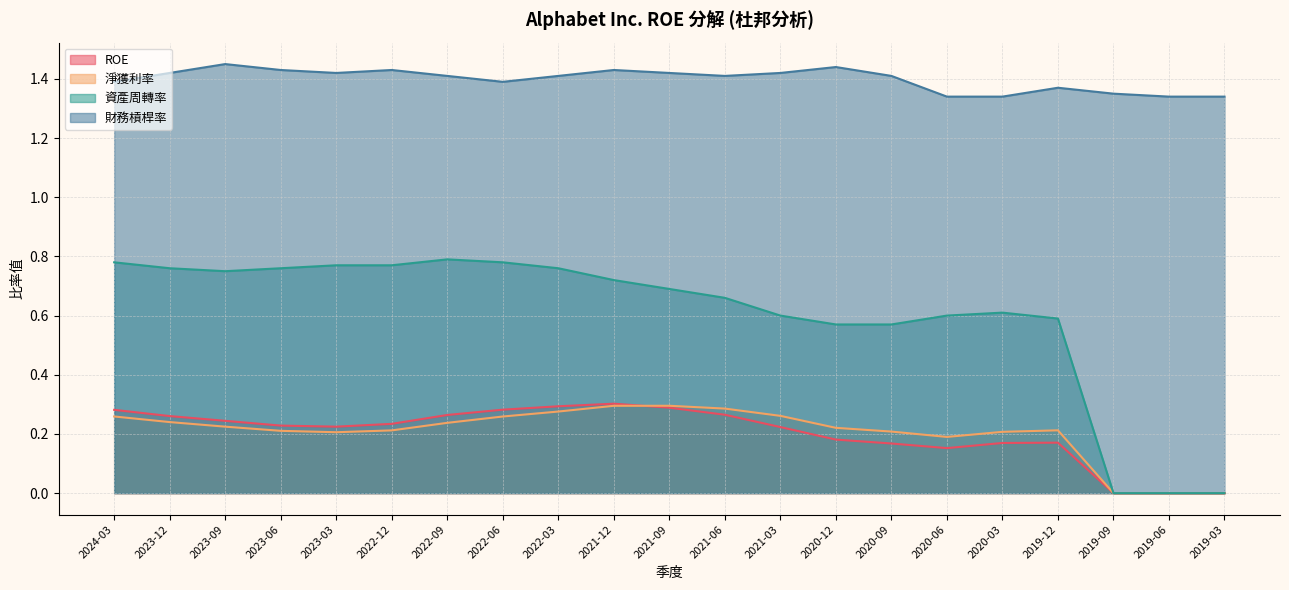

What is the maximum value for 資產周轉率?

0.8